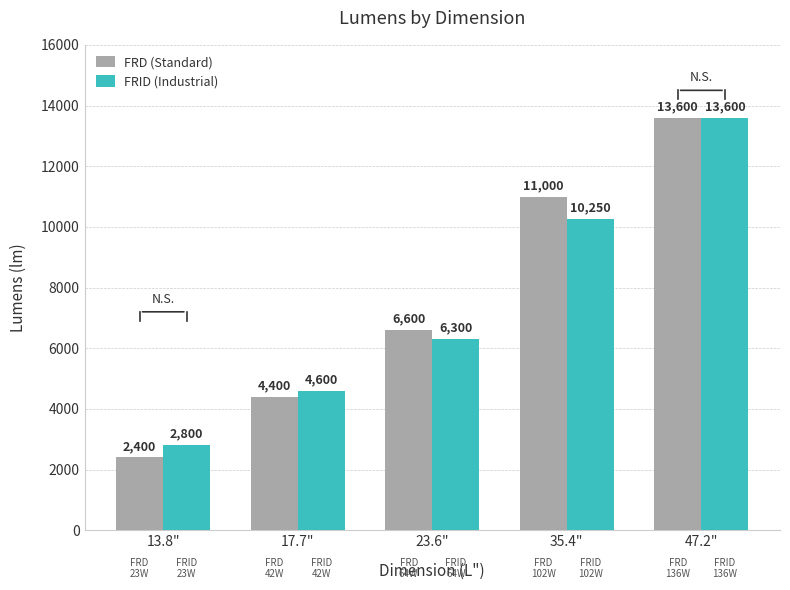

Which series has the largest total across all categories?

FRD (Standard)